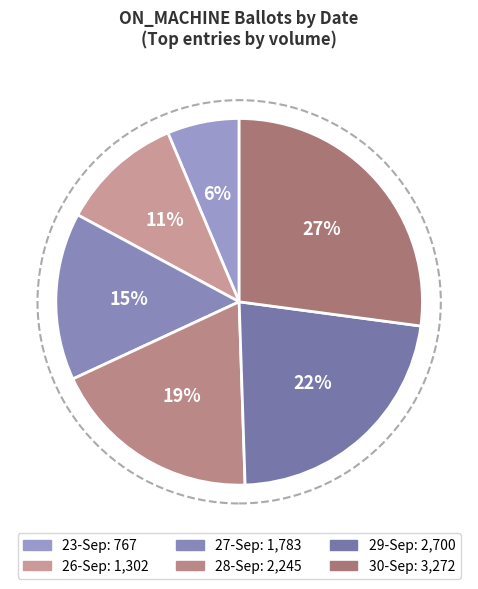

What is the largest slice in the pie chart?

30-Sep